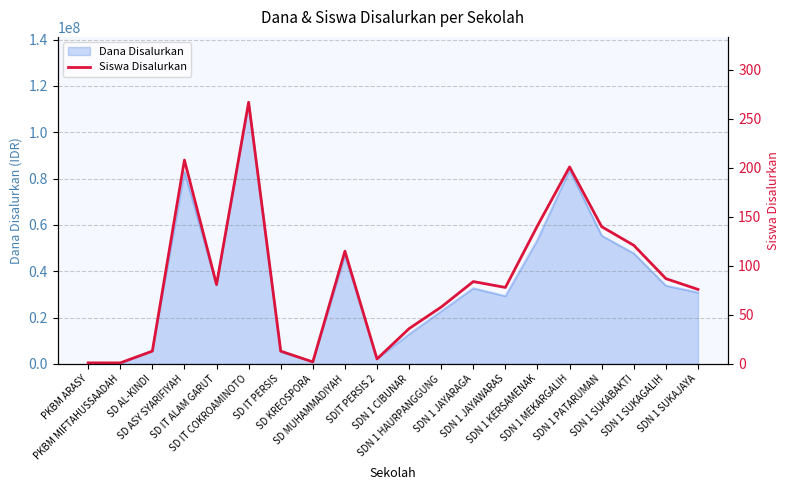

Does the chart have visible grid lines?

Yes